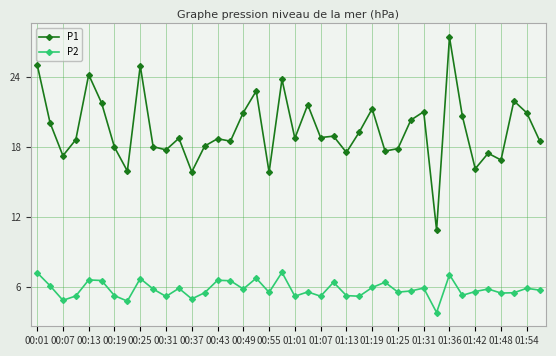

At how many categories does at least one series exceed 3?

40